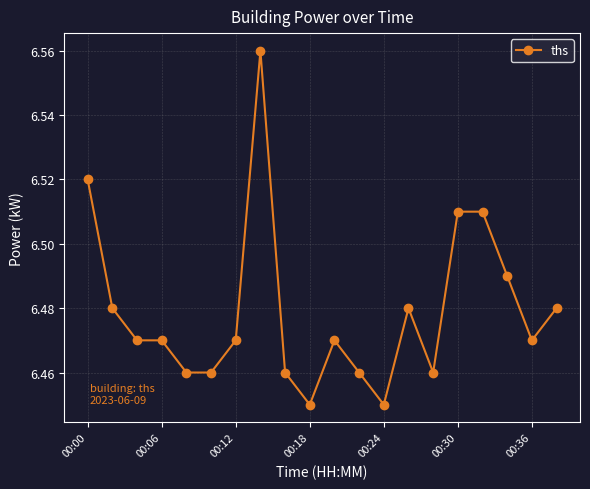

What is the sum of all values?

129.6